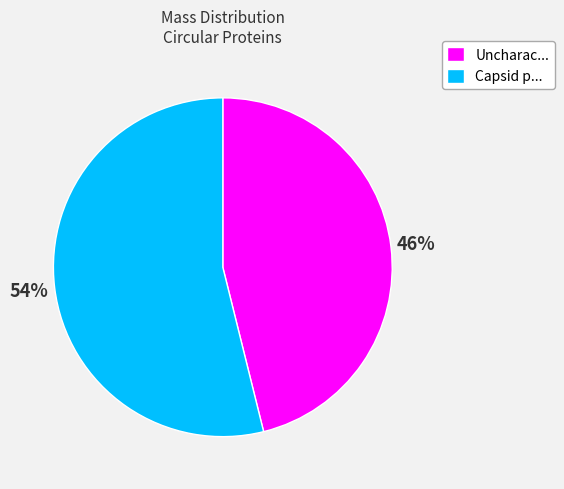

What percentage is the Capsid p... slice, to the nearest percent?

54%